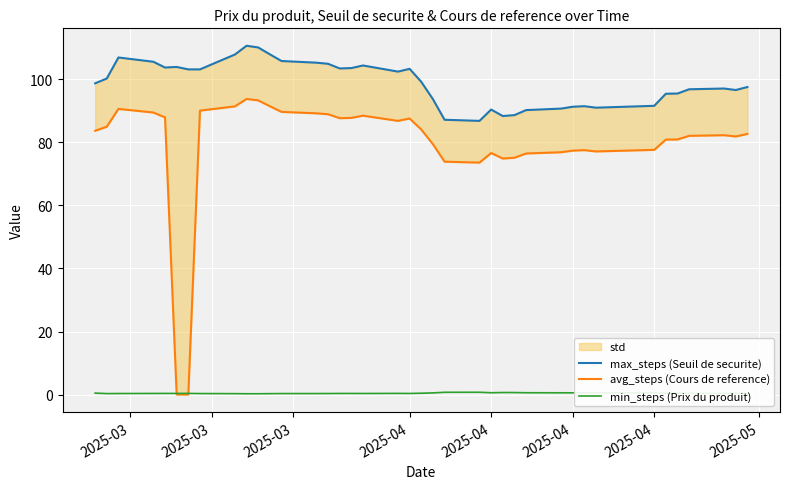

How many interior local valleys does the max_steps (Seuil de securite) series have?

7